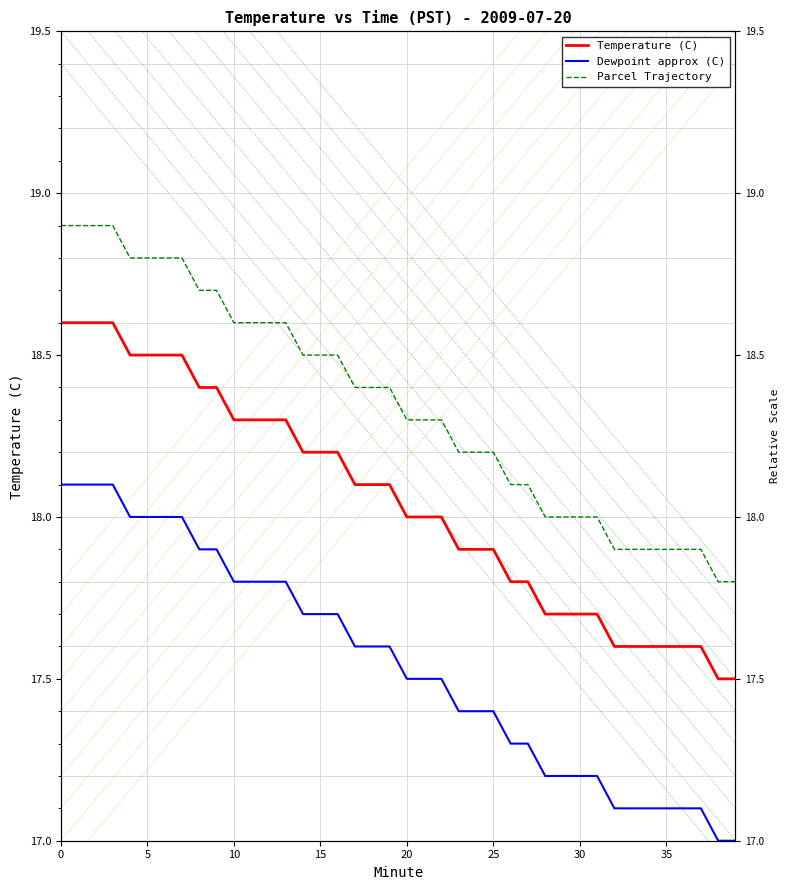

Rank the series by their average value, from highest to lowest.

Parcel Trajectory, Temperature (C), Dewpoint approx (C)